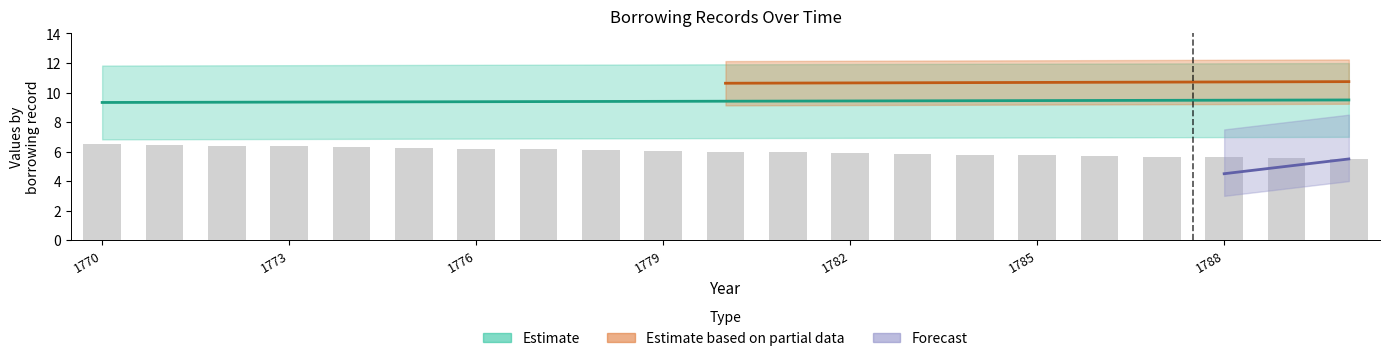

Reading left to right, extract all data points from this chart.

6.5	6.5	6.4	6.3	6.3	6.2	6.2	6.2	6.1	6.0	6.0	6.0	5.9	5.8	5.8	5.8	5.7	5.7	5.6	5.6	5.5